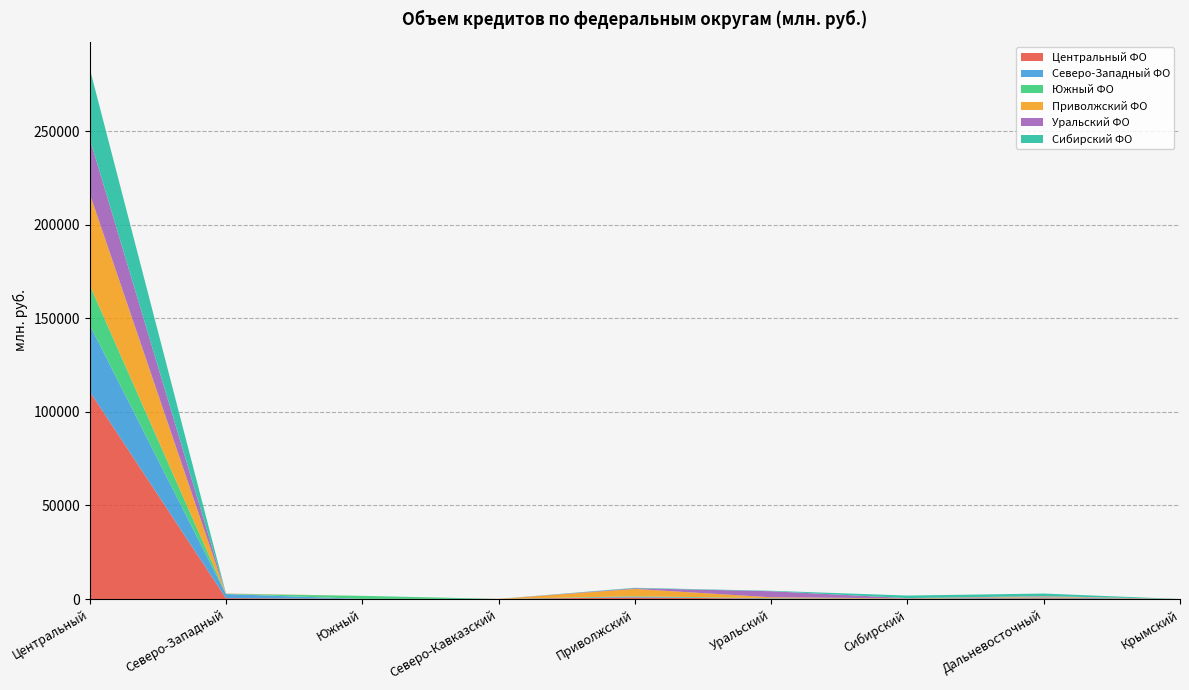

Reading right to left, extract all data points from this chart.

Центральный ФО: Крымский=0	Дальневосточный=404	Сибирский=143	Уральский=181	Приволжский=865	Северо-Кавказский=55	Южный=77	Северо-Западный=459	Центральный=110980
Северо-Западный ФО: Крымский=0	Дальневосточный=431	Сибирский=52	Уральский=134	Приволжский=325	Северо-Кавказский=0	Южный=25	Северо-Западный=2189	Центральный=35492
Южный ФО: Крымский=0	Дальневосточный=97	Сибирский=27	Уральский=147	Приволжский=268	Северо-Кавказский=14	Южный=1591	Северо-Западный=79	Центральный=21299
Приволжский ФО: Крымский=0	Дальневосточный=382	Сибирский=130	Уральский=466	Приволжский=3919	Северо-Кавказский=0	Южный=2	Северо-Западный=159	Центральный=48907
Уральский ФО: Крымский=0	Дальневосточный=256	Сибирский=136	Уральский=3239	Приволжский=370	Северо-Кавказский=0	Южный=2	Северо-Западный=40	Центральный=29478
Сибирский ФО: Крымский=0	Дальневосточный=1359	Сибирский=1359	Уральский=234	Приволжский=246	Северо-Кавказский=0	Южный=0	Северо-Западный=19	Центральный=37372